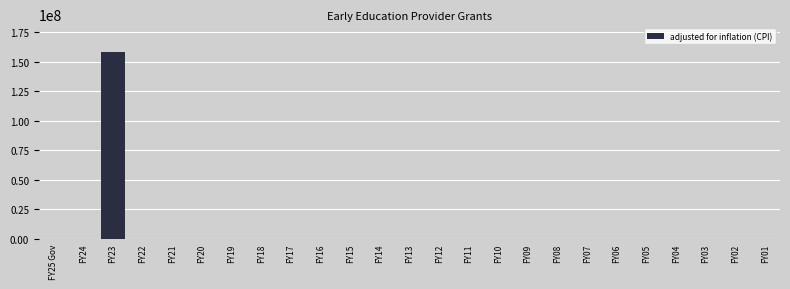

Reading left to right, extract all data points from this chart.

FY25 Gov=0	FY24=0	FY23=157978458	FY22=0	FY21=0	FY20=0	FY19=0	FY18=0	FY17=0	FY16=0	FY15=0	FY14=0	FY13=0	FY12=0	FY11=0	FY10=0	FY09=0	FY08=0	FY07=0	FY06=0	FY05=0	FY04=0	FY03=0	FY02=0	FY01=0